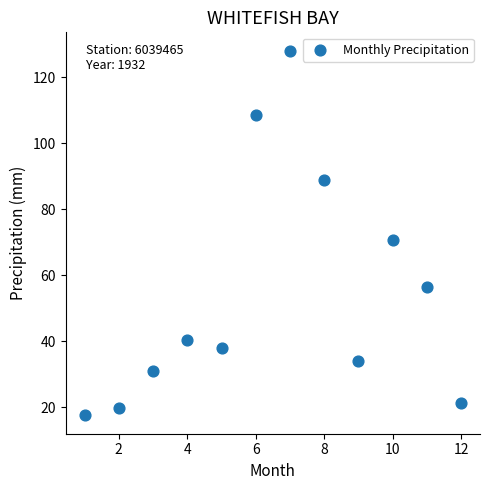

What Y value in the scatter plot is closest to 72?

70.6